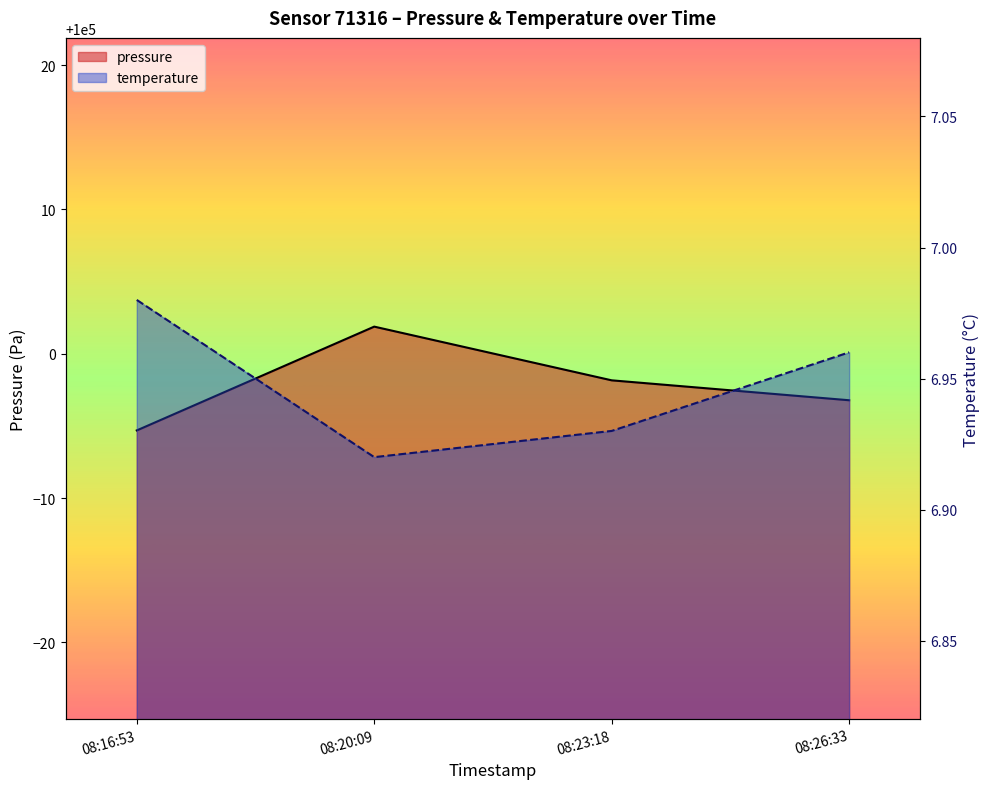

Reading left to right, transcribe all the data shown in this chart.

pressure: 08:16:53=99994.7	08:20:09=100001.9	08:23:18=99998.2	08:26:33=99996.8
temperature: 08:16:53=7.0	08:20:09=6.9	08:23:18=6.9	08:26:33=7.0